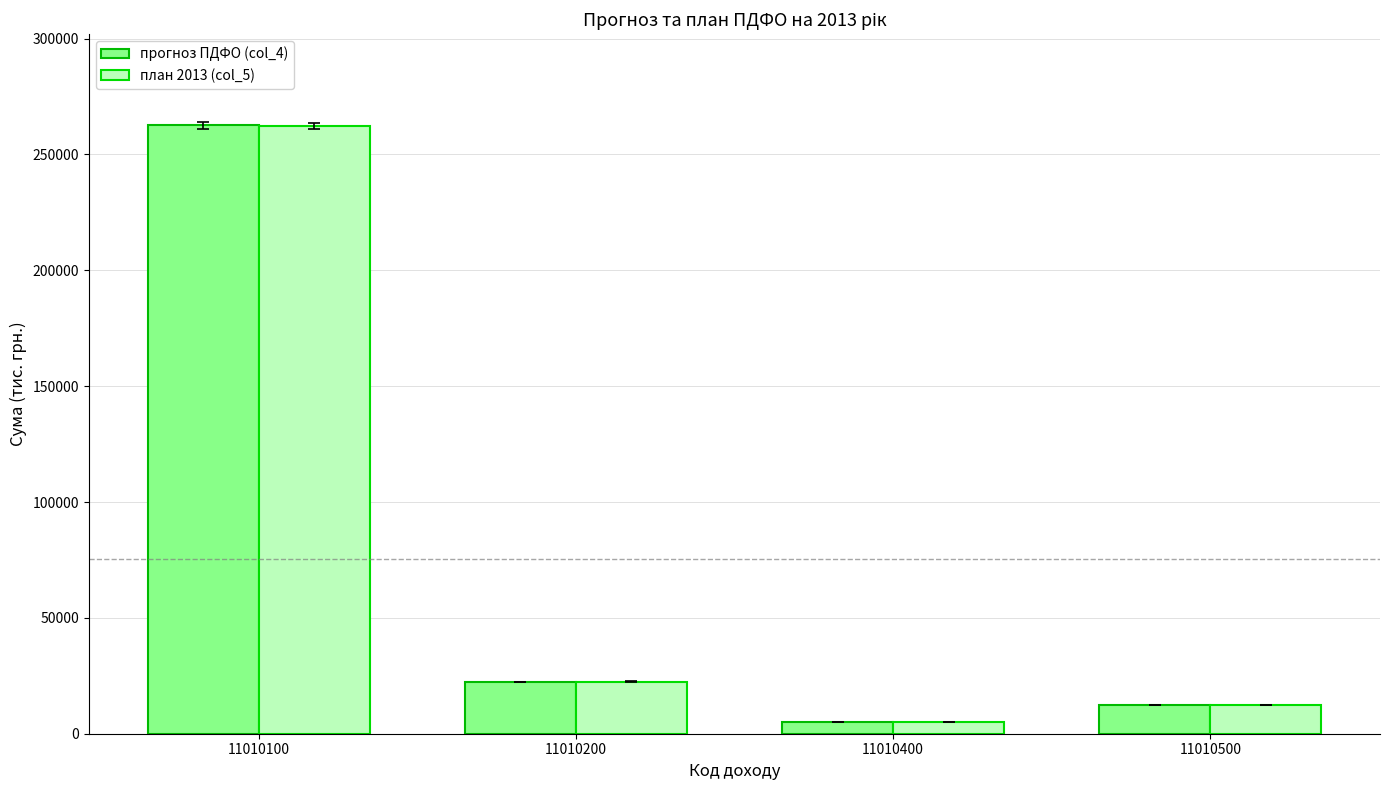

What is the difference between the прогноз ПДФО (col_4) values at 11010400 and 11010100?

257530.1